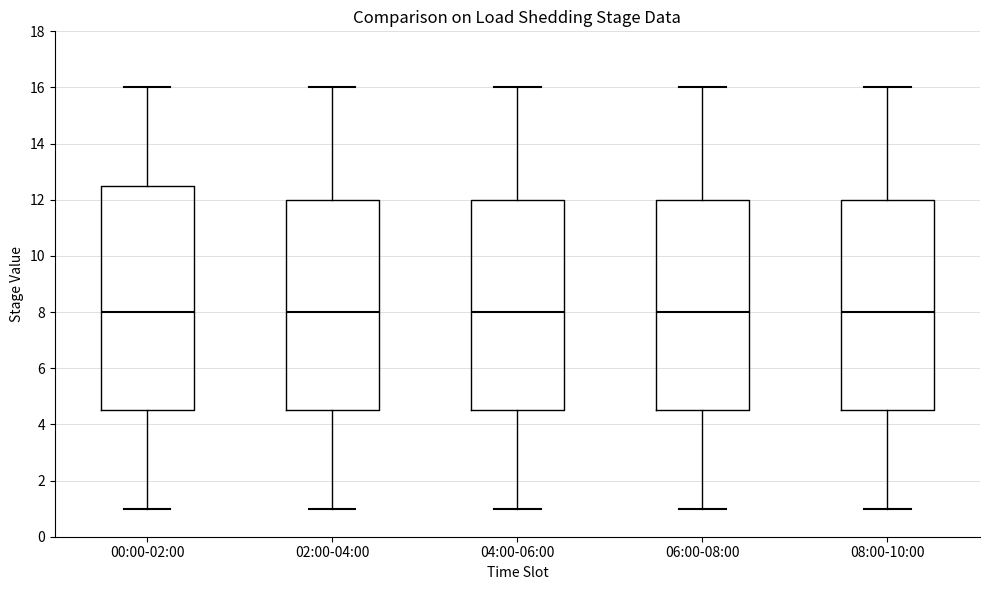

Where is the lower edge of the box for 08:00-10:00 on the y-axis? The values are not printed on the chart, so give them approximately, as read against the axis.

4.6